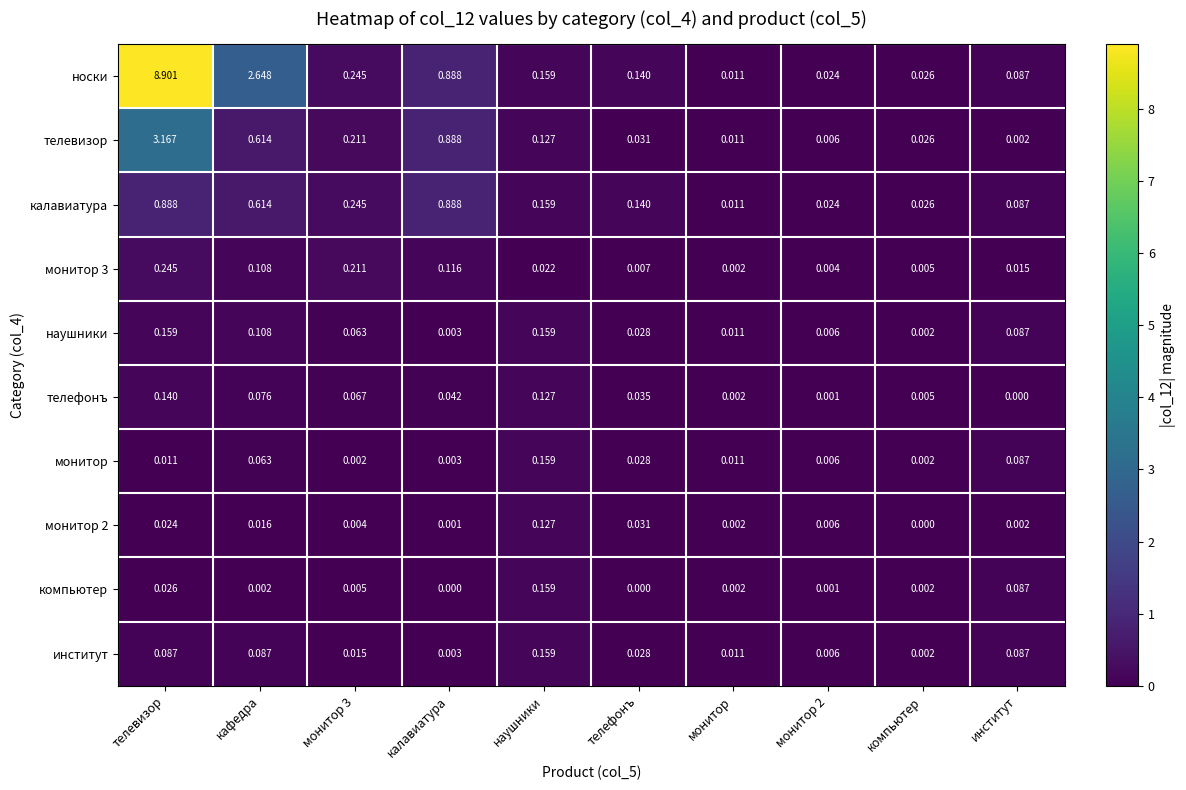

What is the total value across all series at калавиатура?

2.8